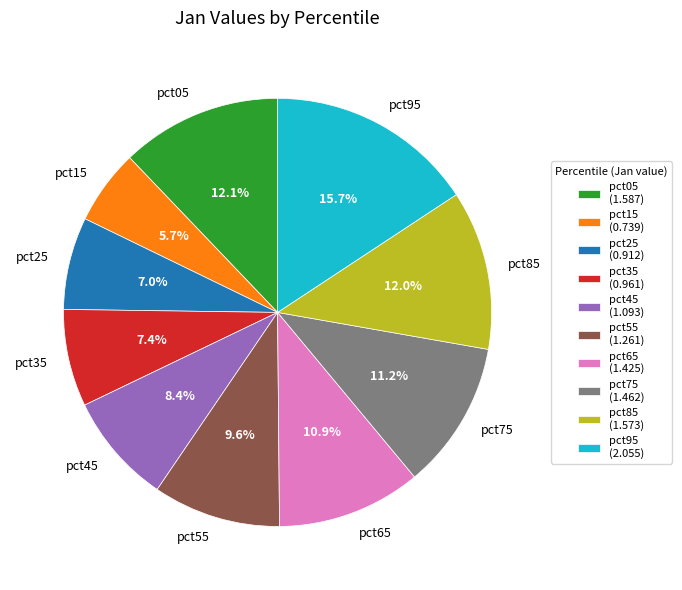

How much of the chart is everything except pct05?

87.9%